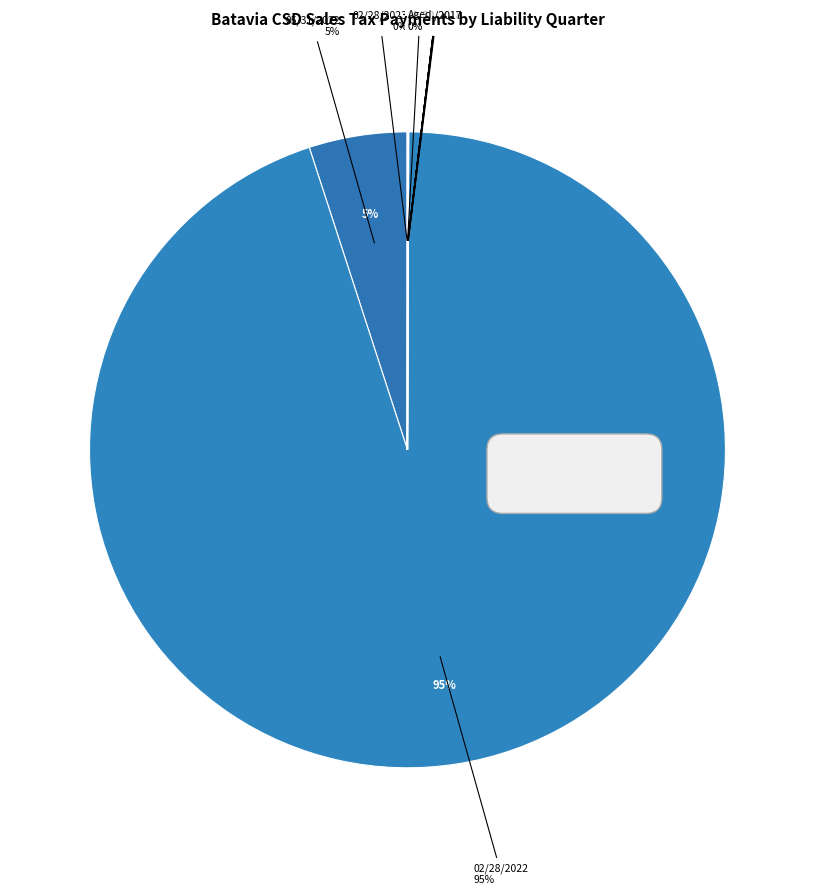

Which has a higher value, 11/30/2018 or 08/31/2019?

11/30/2018